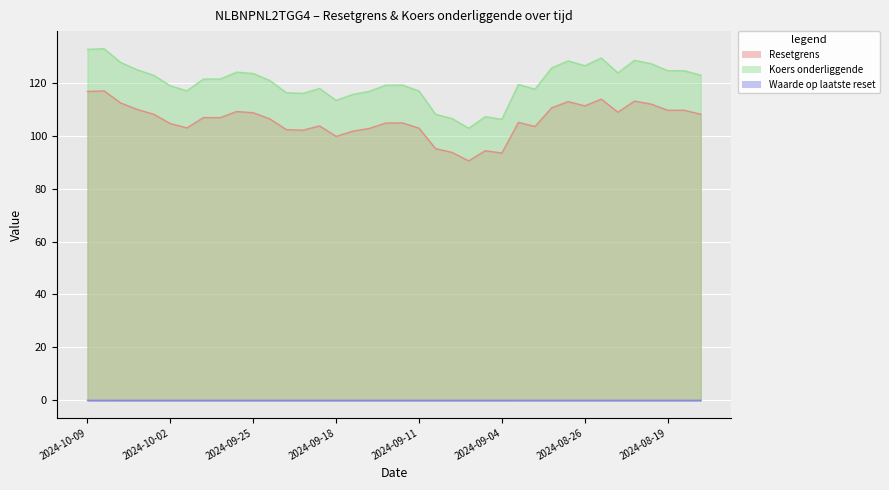

What is the label of the 20th point from the right?

2024-09-13